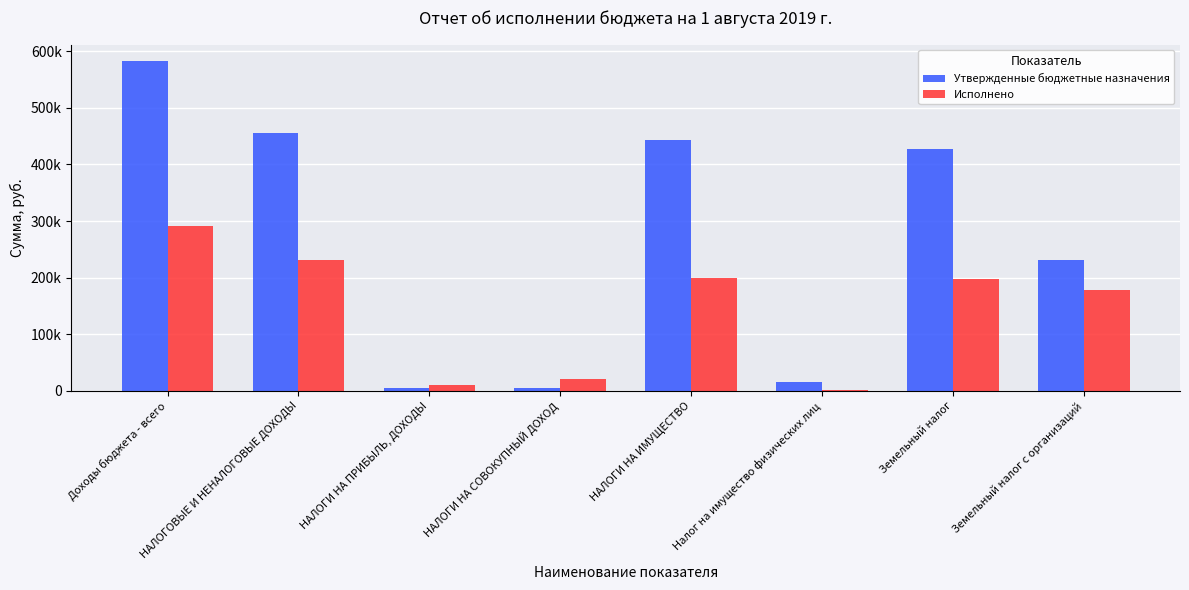

Where is Утвержденные бюджетные назначения nearest to the value 294127?

Земельный налог с организаций